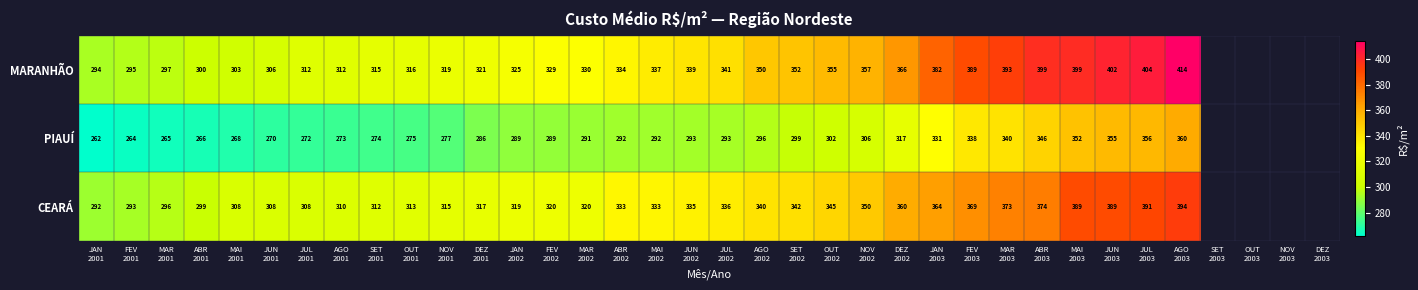

What is the lowest value of the MARANHÃO series?

293.8